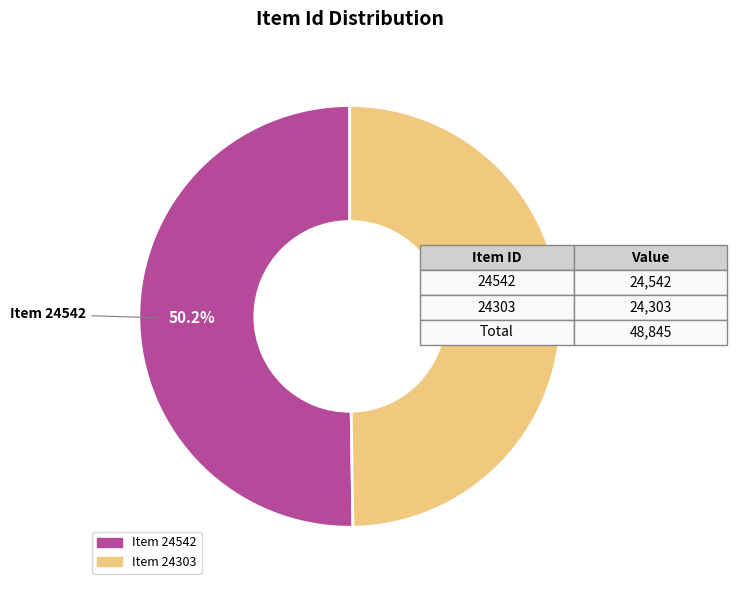

Does any single category account for the majority?

Yes